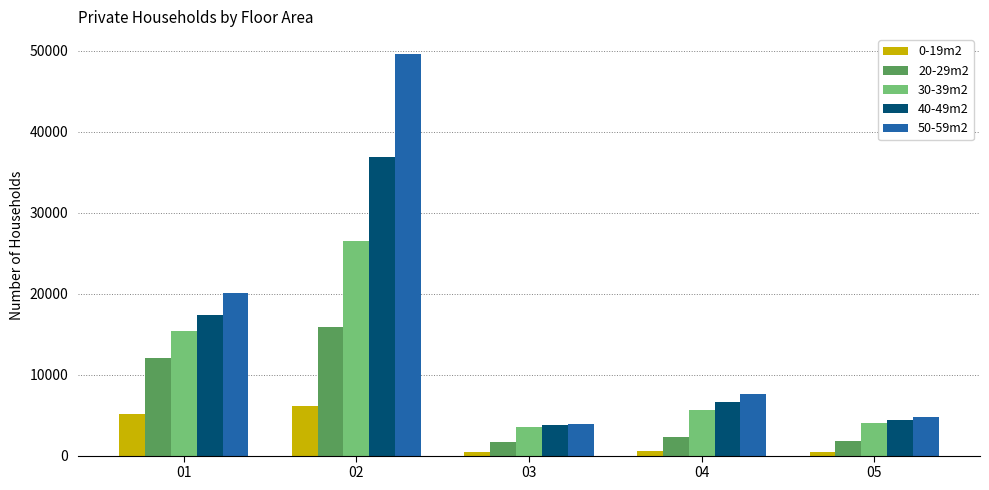

Rank the series by their average value, from highest to lowest.

50-59m2, 40-49m2, 30-39m2, 20-29m2, 0-19m2